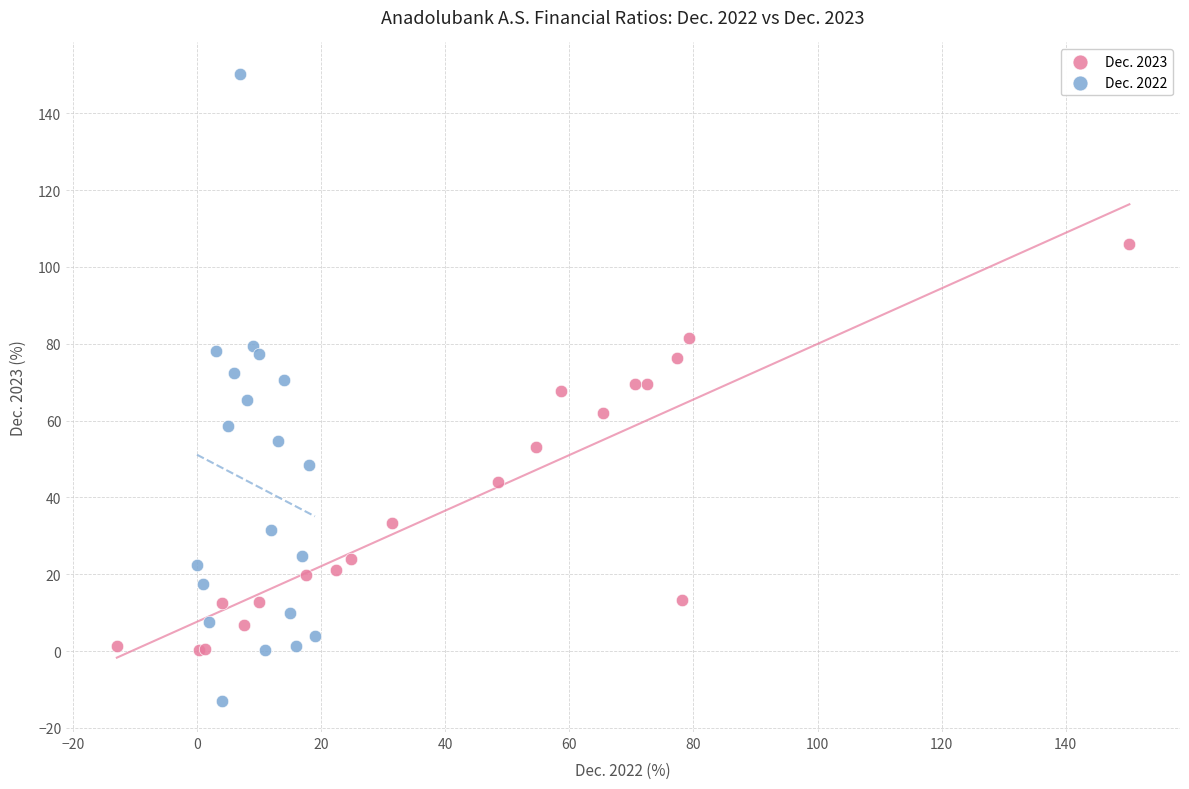

Which series contains the highest Y value?

Dec. 2022